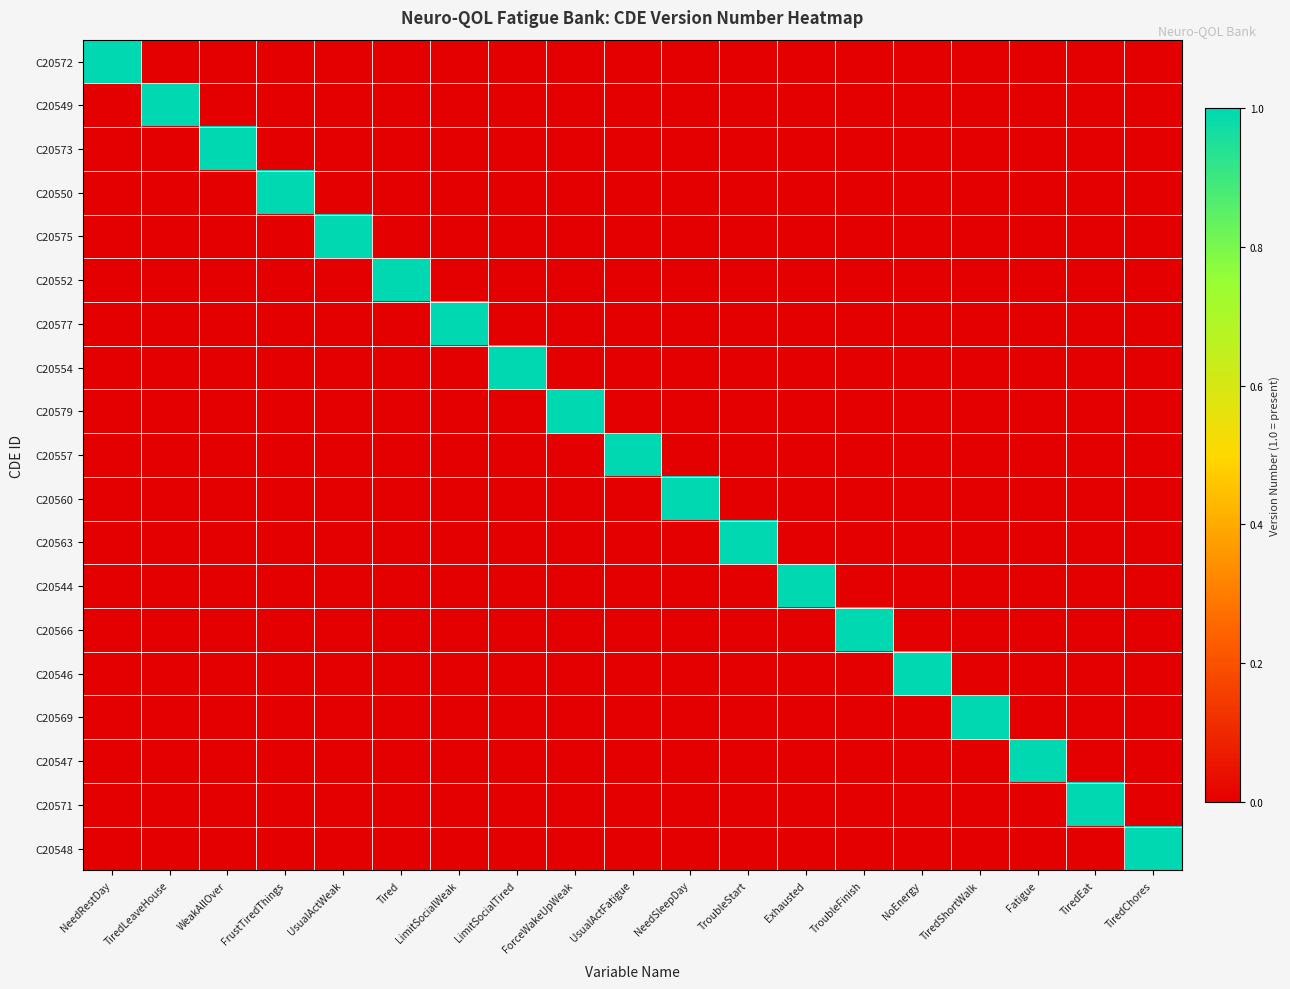

Reading left to right, list all the values displayed in this chart.

C20572: NeedRestDay=1	TiredLeaveHouse=0	WeakAllOver=0	FrustTiredThings=0	UsualActWeak=0	Tired=0	LimitSocialWeak=0	LimitSocialTired=0	ForceWakeUpWeak=0	UsualActFatigue=0	NeedSleepDay=0	TroubleStart=0	Exhausted=0	TroubleFinish=0	NoEnergy=0	TiredShortWalk=0	Fatigue=0	TiredEat=0	TiredChores=0
C20549: NeedRestDay=0	TiredLeaveHouse=1	WeakAllOver=0	FrustTiredThings=0	UsualActWeak=0	Tired=0	LimitSocialWeak=0	LimitSocialTired=0	ForceWakeUpWeak=0	UsualActFatigue=0	NeedSleepDay=0	TroubleStart=0	Exhausted=0	TroubleFinish=0	NoEnergy=0	TiredShortWalk=0	Fatigue=0	TiredEat=0	TiredChores=0
C20573: NeedRestDay=0	TiredLeaveHouse=0	WeakAllOver=1	FrustTiredThings=0	UsualActWeak=0	Tired=0	LimitSocialWeak=0	LimitSocialTired=0	ForceWakeUpWeak=0	UsualActFatigue=0	NeedSleepDay=0	TroubleStart=0	Exhausted=0	TroubleFinish=0	NoEnergy=0	TiredShortWalk=0	Fatigue=0	TiredEat=0	TiredChores=0
C20550: NeedRestDay=0	TiredLeaveHouse=0	WeakAllOver=0	FrustTiredThings=1	UsualActWeak=0	Tired=0	LimitSocialWeak=0	LimitSocialTired=0	ForceWakeUpWeak=0	UsualActFatigue=0	NeedSleepDay=0	TroubleStart=0	Exhausted=0	TroubleFinish=0	NoEnergy=0	TiredShortWalk=0	Fatigue=0	TiredEat=0	TiredChores=0
C20575: NeedRestDay=0	TiredLeaveHouse=0	WeakAllOver=0	FrustTiredThings=0	UsualActWeak=1	Tired=0	LimitSocialWeak=0	LimitSocialTired=0	ForceWakeUpWeak=0	UsualActFatigue=0	NeedSleepDay=0	TroubleStart=0	Exhausted=0	TroubleFinish=0	NoEnergy=0	TiredShortWalk=0	Fatigue=0	TiredEat=0	TiredChores=0
C20552: NeedRestDay=0	TiredLeaveHouse=0	WeakAllOver=0	FrustTiredThings=0	UsualActWeak=0	Tired=1	LimitSocialWeak=0	LimitSocialTired=0	ForceWakeUpWeak=0	UsualActFatigue=0	NeedSleepDay=0	TroubleStart=0	Exhausted=0	TroubleFinish=0	NoEnergy=0	TiredShortWalk=0	Fatigue=0	TiredEat=0	TiredChores=0
C20577: NeedRestDay=0	TiredLeaveHouse=0	WeakAllOver=0	FrustTiredThings=0	UsualActWeak=0	Tired=0	LimitSocialWeak=1	LimitSocialTired=0	ForceWakeUpWeak=0	UsualActFatigue=0	NeedSleepDay=0	TroubleStart=0	Exhausted=0	TroubleFinish=0	NoEnergy=0	TiredShortWalk=0	Fatigue=0	TiredEat=0	TiredChores=0
C20554: NeedRestDay=0	TiredLeaveHouse=0	WeakAllOver=0	FrustTiredThings=0	UsualActWeak=0	Tired=0	LimitSocialWeak=0	LimitSocialTired=1	ForceWakeUpWeak=0	UsualActFatigue=0	NeedSleepDay=0	TroubleStart=0	Exhausted=0	TroubleFinish=0	NoEnergy=0	TiredShortWalk=0	Fatigue=0	TiredEat=0	TiredChores=0
C20579: NeedRestDay=0	TiredLeaveHouse=0	WeakAllOver=0	FrustTiredThings=0	UsualActWeak=0	Tired=0	LimitSocialWeak=0	LimitSocialTired=0	ForceWakeUpWeak=1	UsualActFatigue=0	NeedSleepDay=0	TroubleStart=0	Exhausted=0	TroubleFinish=0	NoEnergy=0	TiredShortWalk=0	Fatigue=0	TiredEat=0	TiredChores=0
C20557: NeedRestDay=0	TiredLeaveHouse=0	WeakAllOver=0	FrustTiredThings=0	UsualActWeak=0	Tired=0	LimitSocialWeak=0	LimitSocialTired=0	ForceWakeUpWeak=0	UsualActFatigue=1	NeedSleepDay=0	TroubleStart=0	Exhausted=0	TroubleFinish=0	NoEnergy=0	TiredShortWalk=0	Fatigue=0	TiredEat=0	TiredChores=0
C20560: NeedRestDay=0	TiredLeaveHouse=0	WeakAllOver=0	FrustTiredThings=0	UsualActWeak=0	Tired=0	LimitSocialWeak=0	LimitSocialTired=0	ForceWakeUpWeak=0	UsualActFatigue=0	NeedSleepDay=1	TroubleStart=0	Exhausted=0	TroubleFinish=0	NoEnergy=0	TiredShortWalk=0	Fatigue=0	TiredEat=0	TiredChores=0
C20563: NeedRestDay=0	TiredLeaveHouse=0	WeakAllOver=0	FrustTiredThings=0	UsualActWeak=0	Tired=0	LimitSocialWeak=0	LimitSocialTired=0	ForceWakeUpWeak=0	UsualActFatigue=0	NeedSleepDay=0	TroubleStart=1	Exhausted=0	TroubleFinish=0	NoEnergy=0	TiredShortWalk=0	Fatigue=0	TiredEat=0	TiredChores=0
C20544: NeedRestDay=0	TiredLeaveHouse=0	WeakAllOver=0	FrustTiredThings=0	UsualActWeak=0	Tired=0	LimitSocialWeak=0	LimitSocialTired=0	ForceWakeUpWeak=0	UsualActFatigue=0	NeedSleepDay=0	TroubleStart=0	Exhausted=1	TroubleFinish=0	NoEnergy=0	TiredShortWalk=0	Fatigue=0	TiredEat=0	TiredChores=0
C20566: NeedRestDay=0	TiredLeaveHouse=0	WeakAllOver=0	FrustTiredThings=0	UsualActWeak=0	Tired=0	LimitSocialWeak=0	LimitSocialTired=0	ForceWakeUpWeak=0	UsualActFatigue=0	NeedSleepDay=0	TroubleStart=0	Exhausted=0	TroubleFinish=1	NoEnergy=0	TiredShortWalk=0	Fatigue=0	TiredEat=0	TiredChores=0
C20546: NeedRestDay=0	TiredLeaveHouse=0	WeakAllOver=0	FrustTiredThings=0	UsualActWeak=0	Tired=0	LimitSocialWeak=0	LimitSocialTired=0	ForceWakeUpWeak=0	UsualActFatigue=0	NeedSleepDay=0	TroubleStart=0	Exhausted=0	TroubleFinish=0	NoEnergy=1	TiredShortWalk=0	Fatigue=0	TiredEat=0	TiredChores=0
C20569: NeedRestDay=0	TiredLeaveHouse=0	WeakAllOver=0	FrustTiredThings=0	UsualActWeak=0	Tired=0	LimitSocialWeak=0	LimitSocialTired=0	ForceWakeUpWeak=0	UsualActFatigue=0	NeedSleepDay=0	TroubleStart=0	Exhausted=0	TroubleFinish=0	NoEnergy=0	TiredShortWalk=1	Fatigue=0	TiredEat=0	TiredChores=0
C20547: NeedRestDay=0	TiredLeaveHouse=0	WeakAllOver=0	FrustTiredThings=0	UsualActWeak=0	Tired=0	LimitSocialWeak=0	LimitSocialTired=0	ForceWakeUpWeak=0	UsualActFatigue=0	NeedSleepDay=0	TroubleStart=0	Exhausted=0	TroubleFinish=0	NoEnergy=0	TiredShortWalk=0	Fatigue=1	TiredEat=0	TiredChores=0
C20571: NeedRestDay=0	TiredLeaveHouse=0	WeakAllOver=0	FrustTiredThings=0	UsualActWeak=0	Tired=0	LimitSocialWeak=0	LimitSocialTired=0	ForceWakeUpWeak=0	UsualActFatigue=0	NeedSleepDay=0	TroubleStart=0	Exhausted=0	TroubleFinish=0	NoEnergy=0	TiredShortWalk=0	Fatigue=0	TiredEat=1	TiredChores=0
C20548: NeedRestDay=0	TiredLeaveHouse=0	WeakAllOver=0	FrustTiredThings=0	UsualActWeak=0	Tired=0	LimitSocialWeak=0	LimitSocialTired=0	ForceWakeUpWeak=0	UsualActFatigue=0	NeedSleepDay=0	TroubleStart=0	Exhausted=0	TroubleFinish=0	NoEnergy=0	TiredShortWalk=0	Fatigue=0	TiredEat=0	TiredChores=1